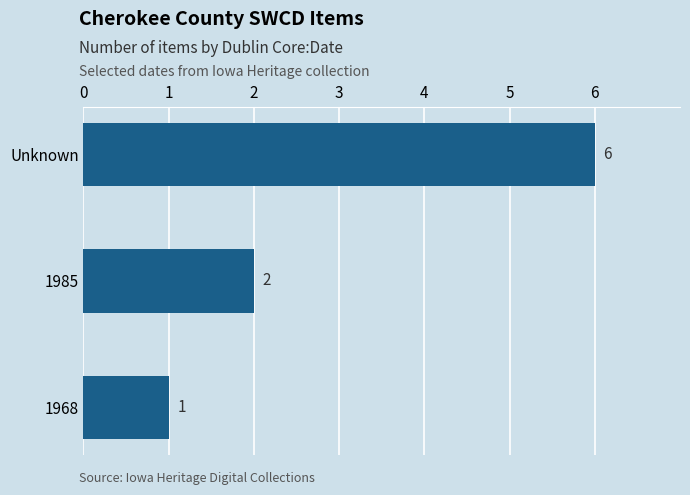

What is the sum of all values?

9